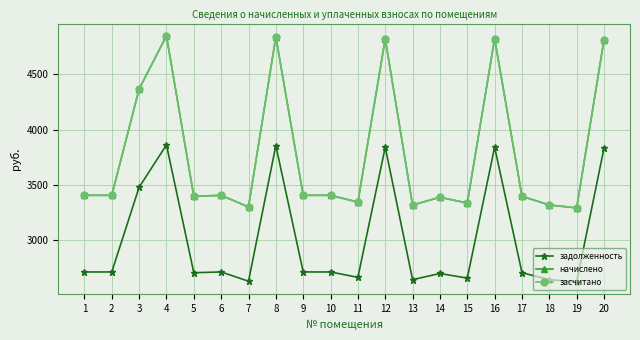

The засчитано series shows 4743.9 at 5. True or false?

False